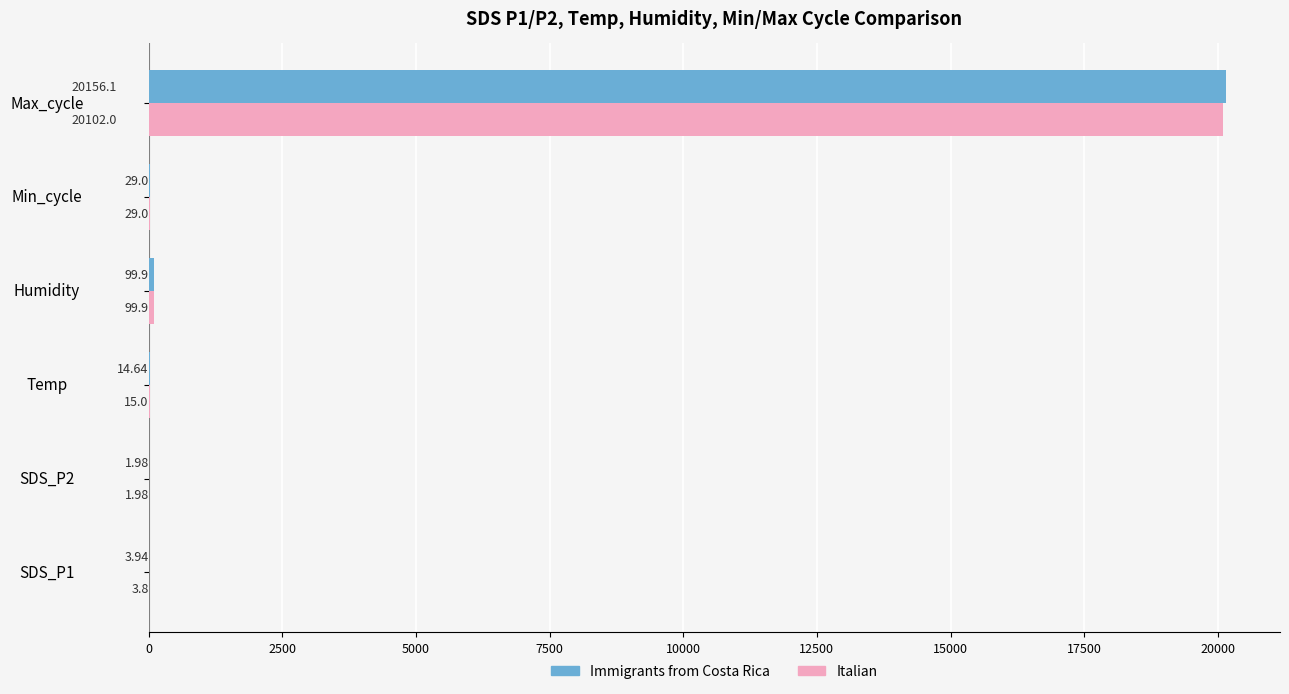

What is the sum of all Italian values?

20251.7